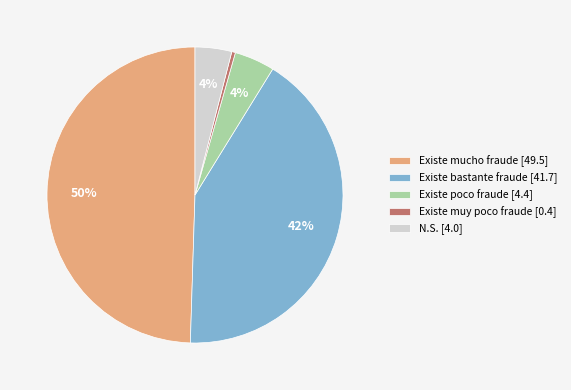

To the nearest percent, what is the combined percentage of Existe muy poco fraude [0.4] and N.S. [4.0]?

4%